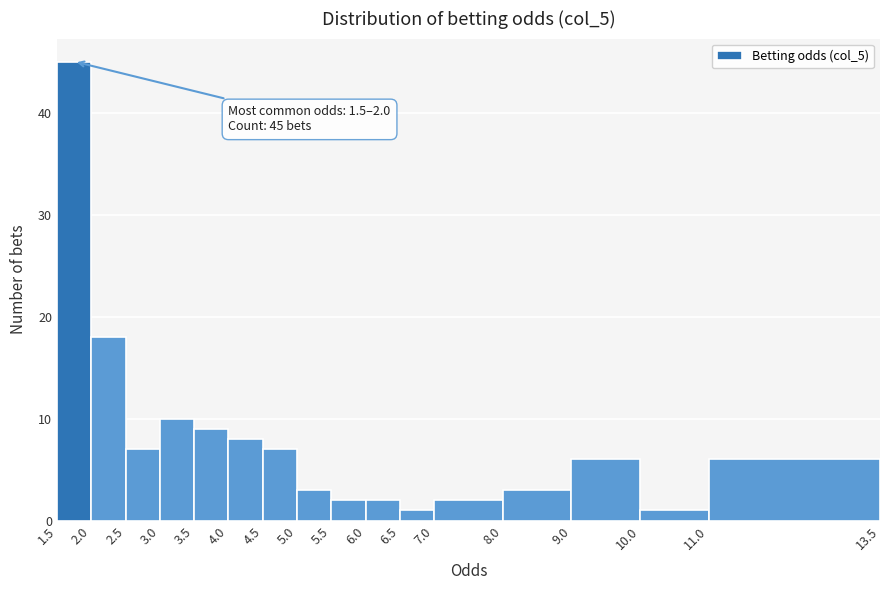

Which range on the x-axis has the tallest bar?

1.5 to 2.0